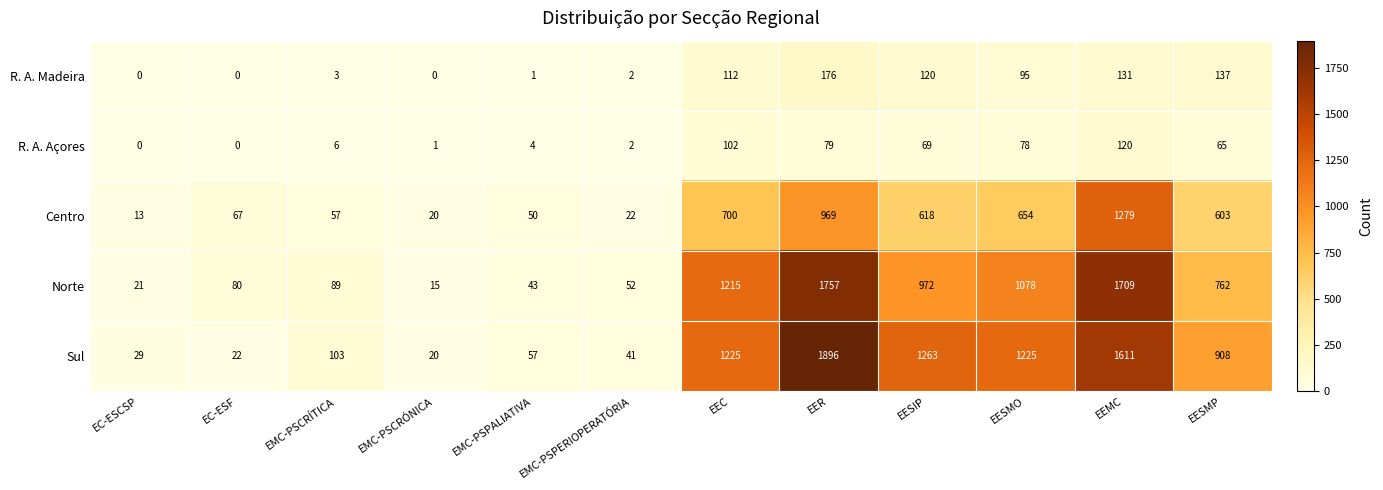

The R. A. Açores series shows 9 at EMC-PSCRÍTICA. True or false?

False